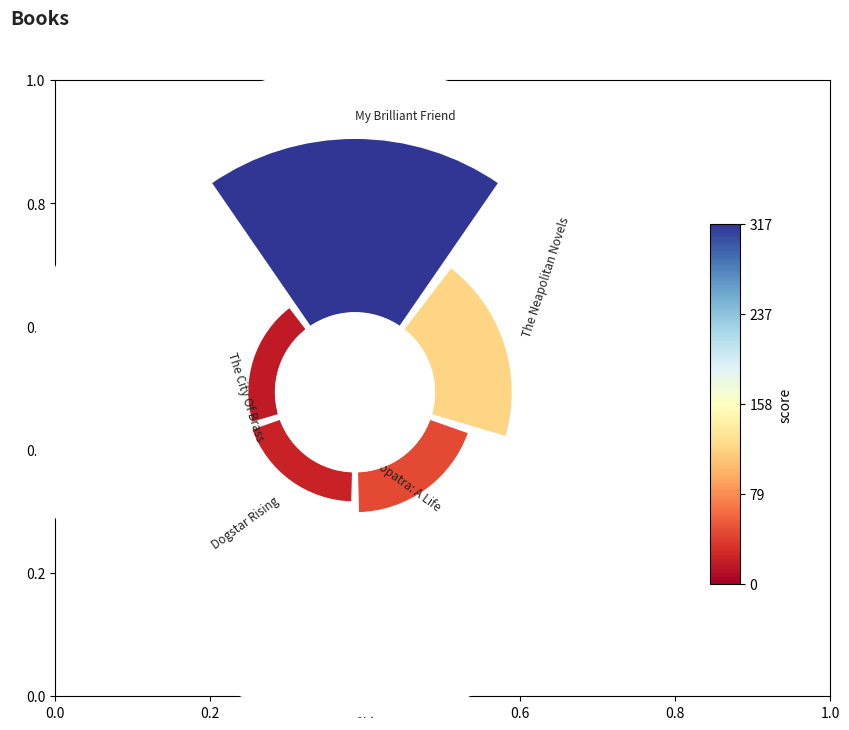

To the nearest percent, what portion does 0.4 represent?

12%